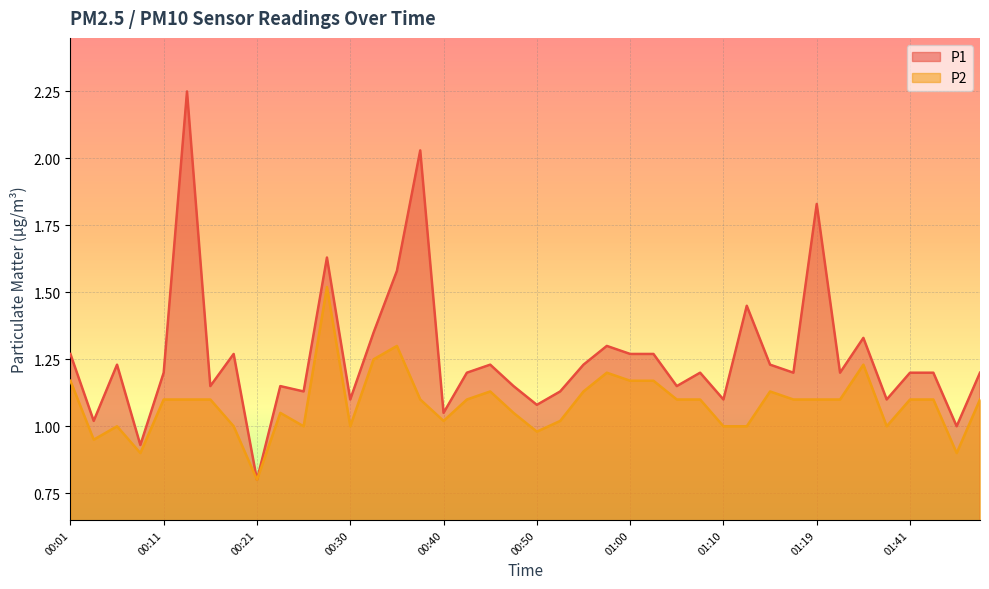

Which category has the highest value across all series?

00:13